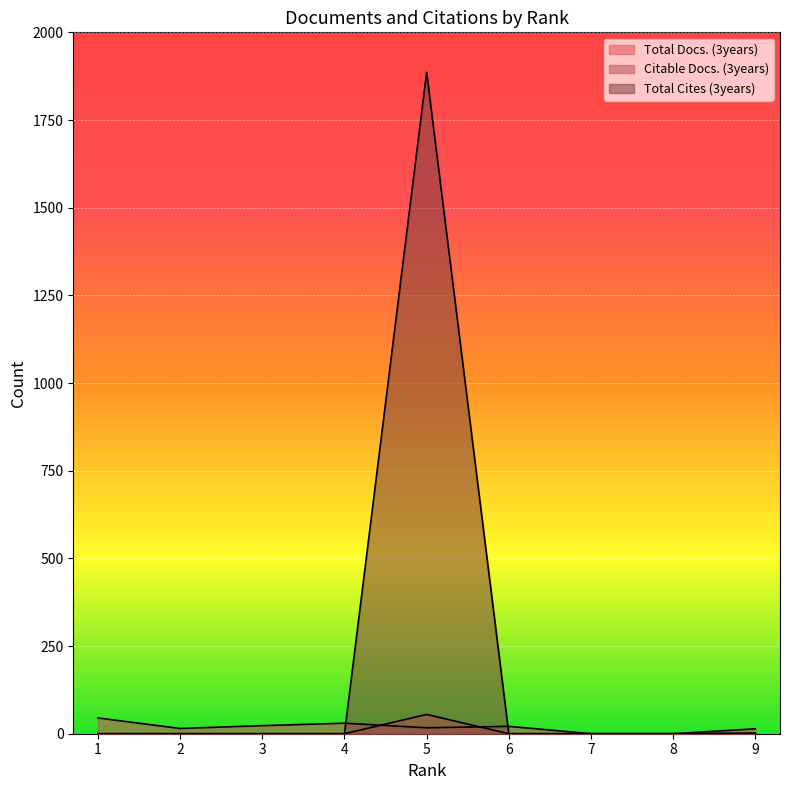

Reading right to left, list all the values displayed in this chart.

Total Docs. (3years): 0	0	0	0	55	0	0	0	0
Citable Docs. (3years): 14	0	0	21	17	30	23	15	45
Total Cites (3years): 2	0	0	0	1886	0	0	0	0